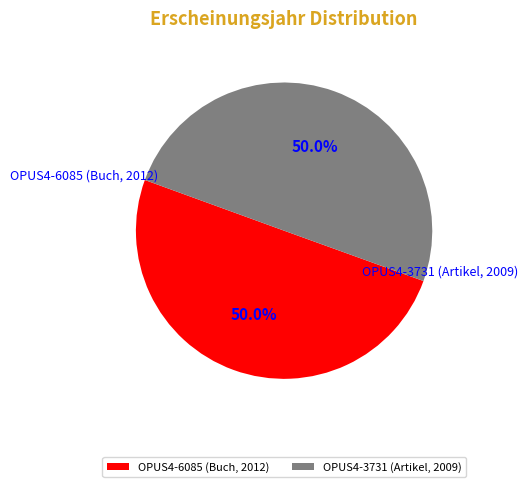

What percentage is the OPUS4-6085 (Buch, 2012) slice, to the nearest percent?

50%